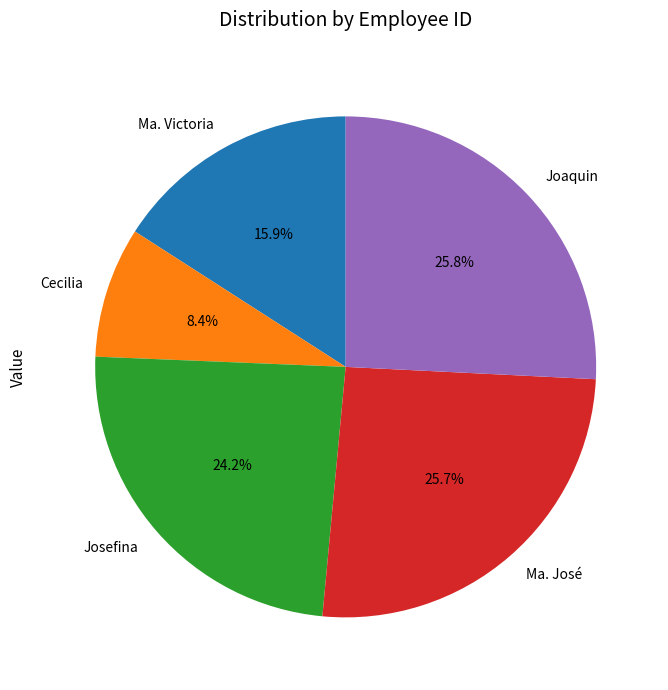

To the nearest percent, what is the average slice percentage?

20%